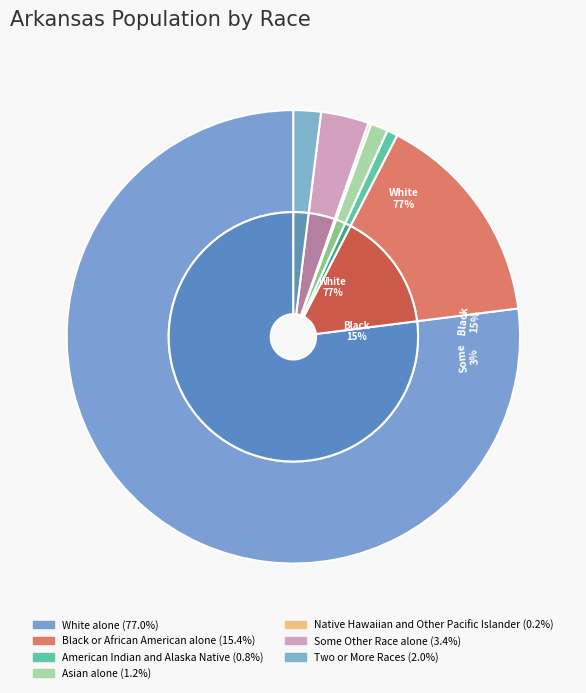

The Two or More Races slice represents 2% of the pie. True or false?

True